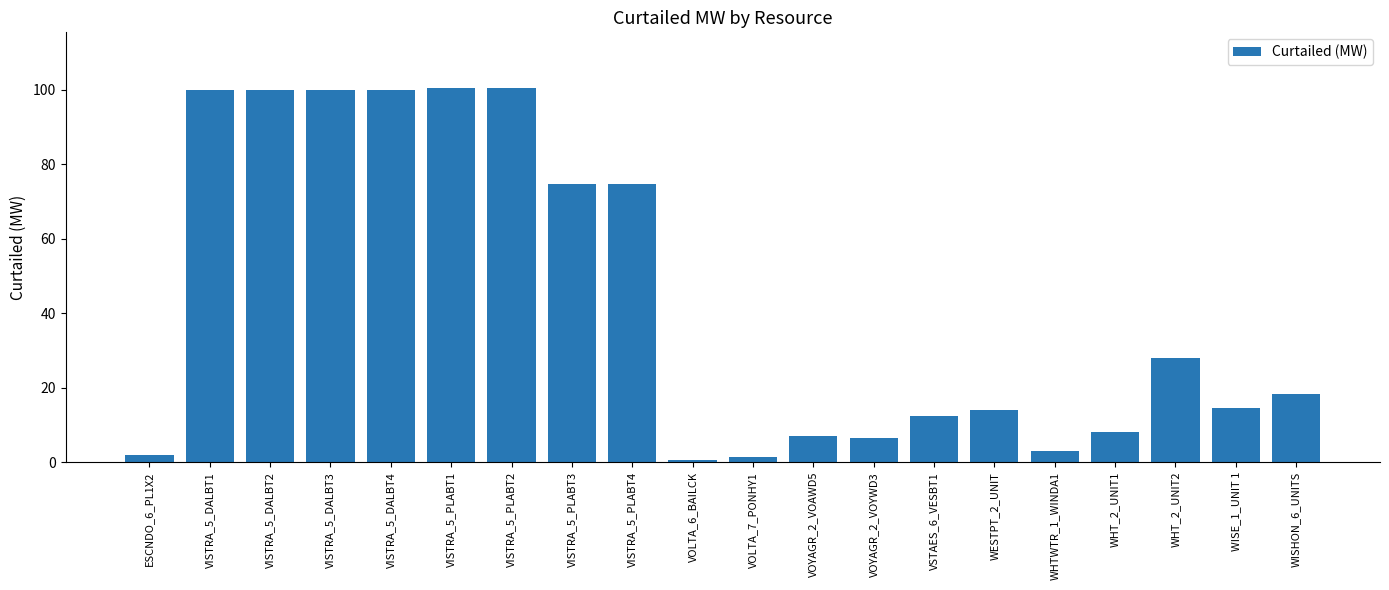

What is the sum of all values?

865.6